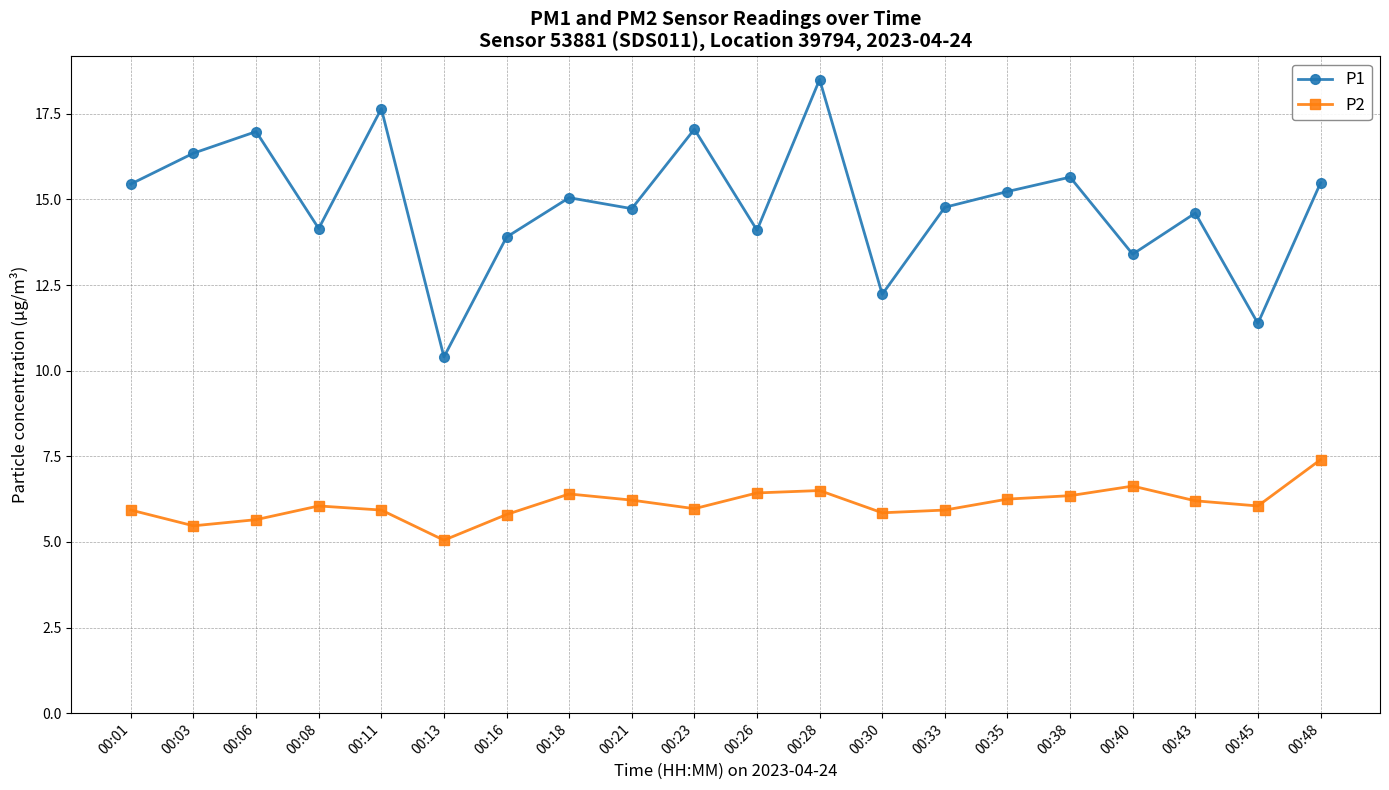

True or false: P2 and P1 intersect in this chart.

False